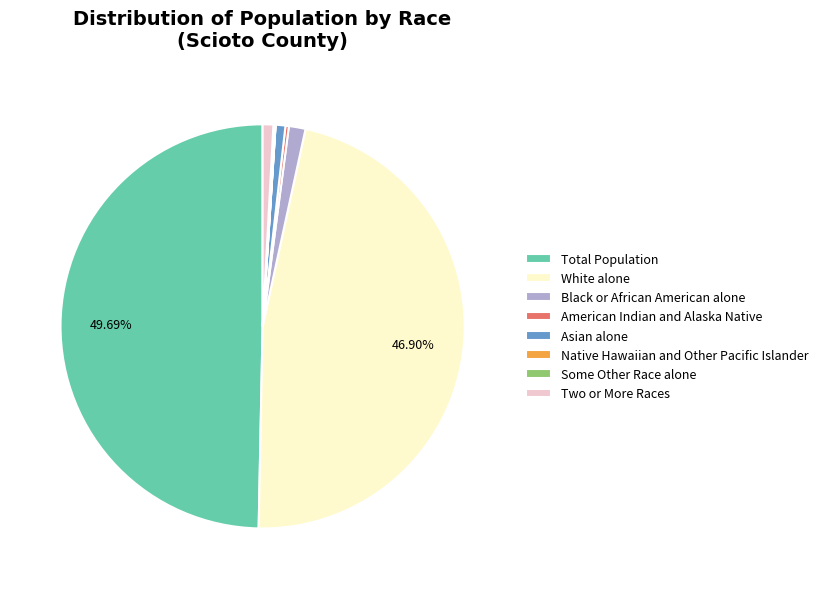

Which slice is the largest?

Total Population